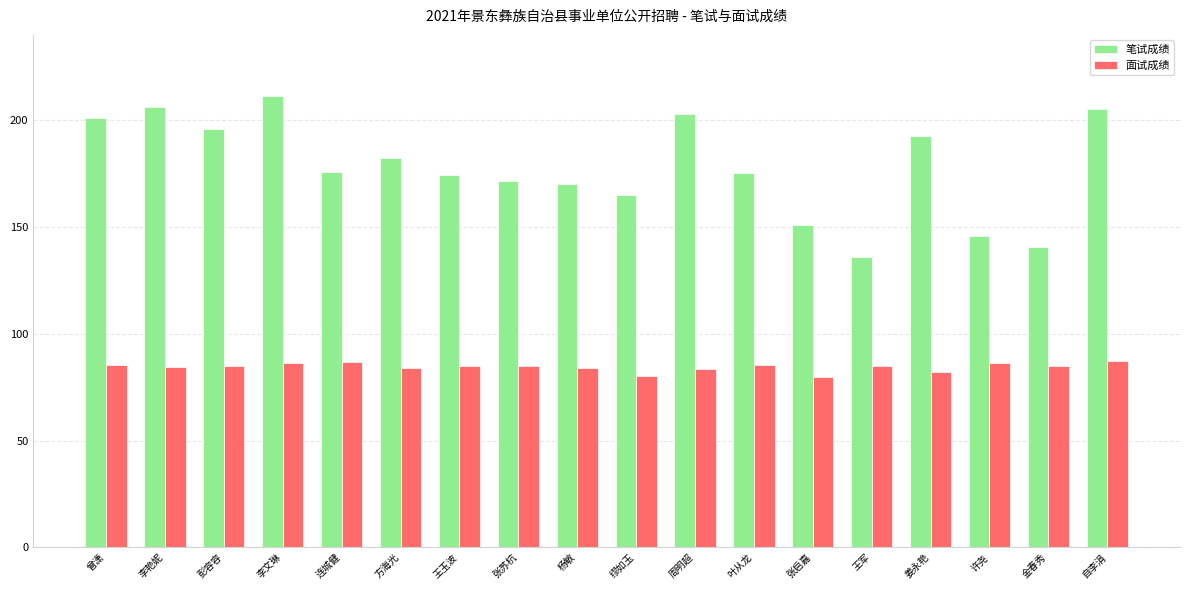

What is the difference between the 面试成绩 values at 连城健 and 王玉波?

1.7